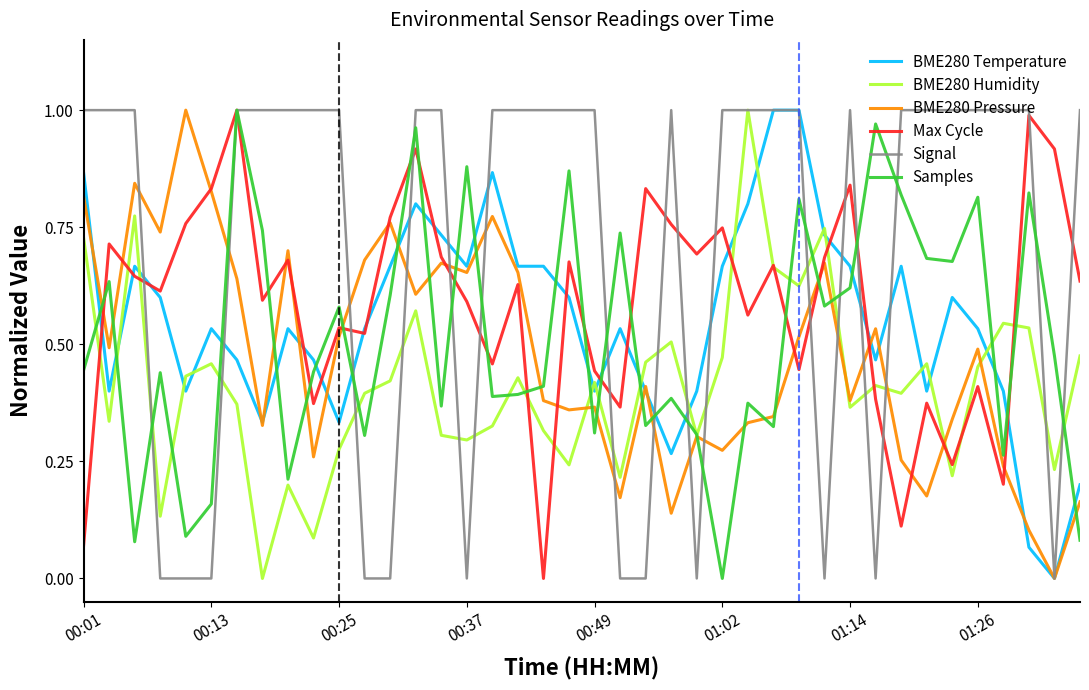

Which series has the largest total across all categories?

Signal